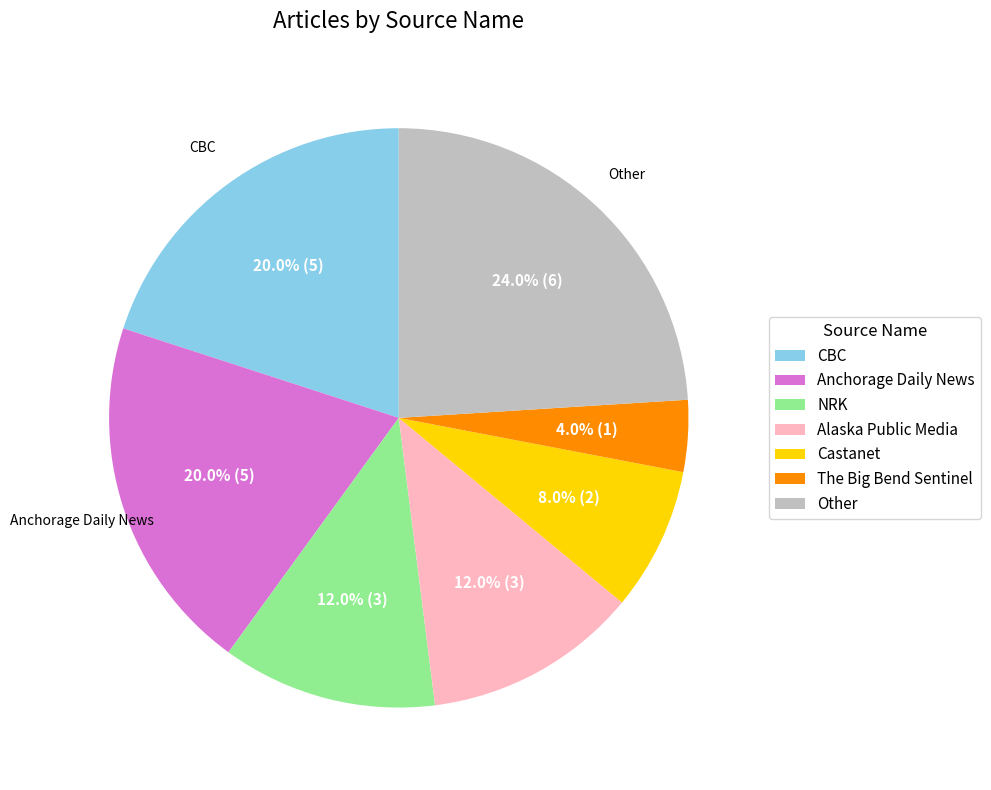

To the nearest percent, what is the difference between the largest and smallest slice percentages?

20%